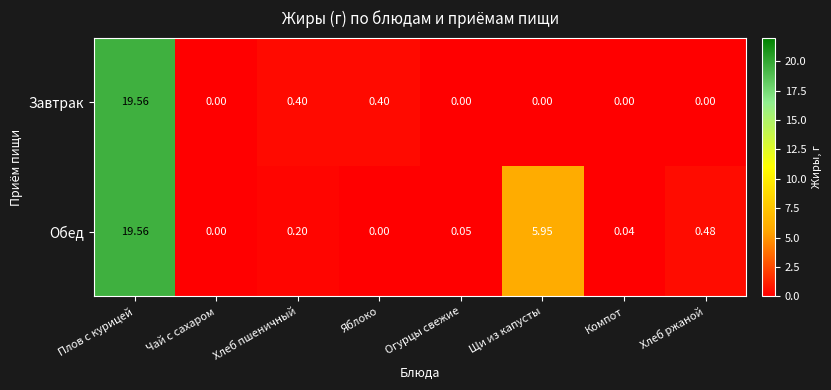

Which series has the widest spread of values?

Завтрак